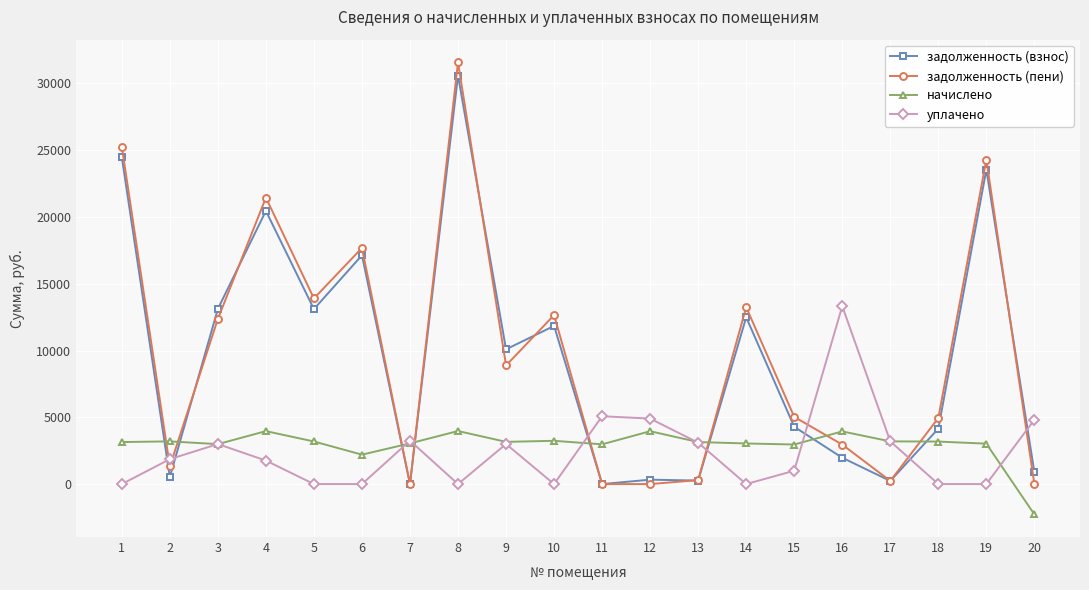

Which series ends up on top after the final intersection of задолженность (взнос) and начислено?

задолженность (взнос)